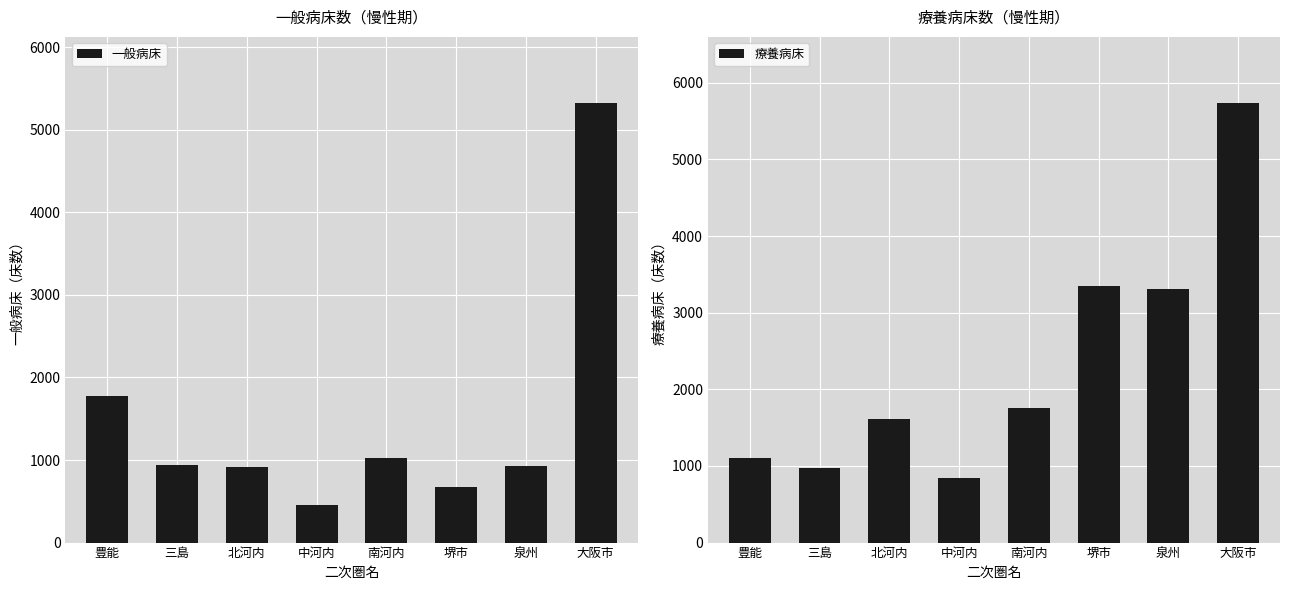

How many data points in 一般病床 are less than 942?

4